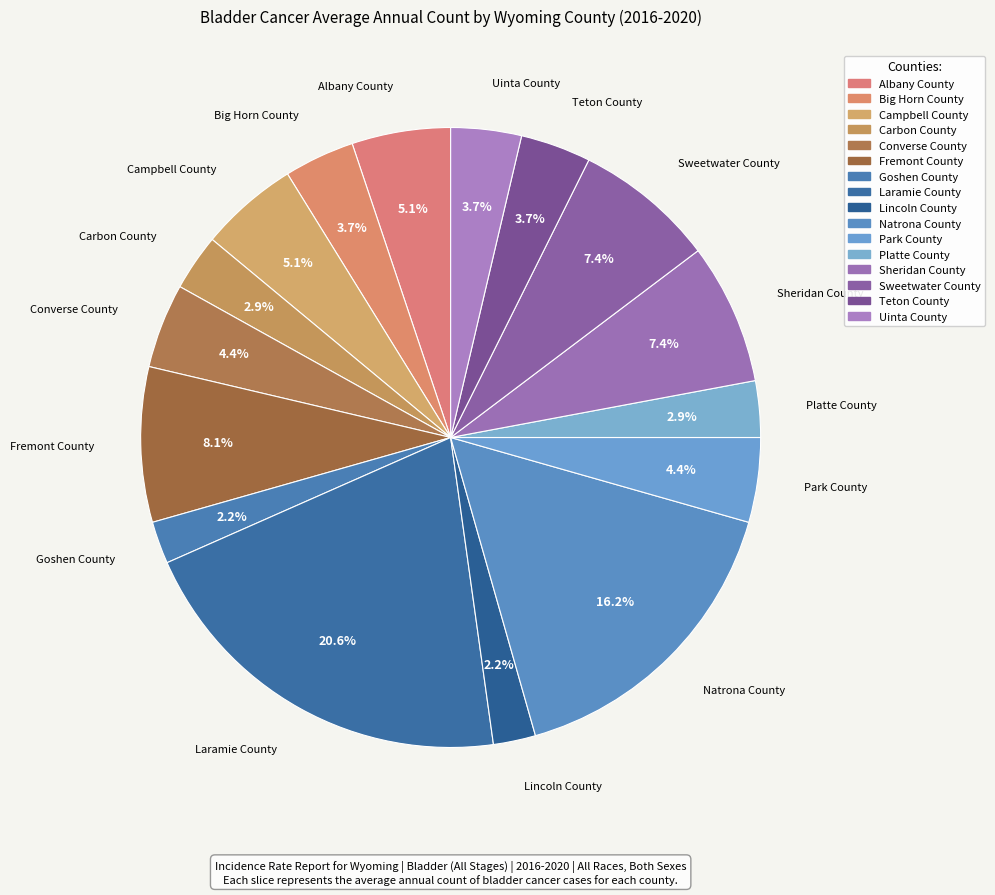

What is the ratio of the value at Fremont County to the value at Big Horn County?

2.2